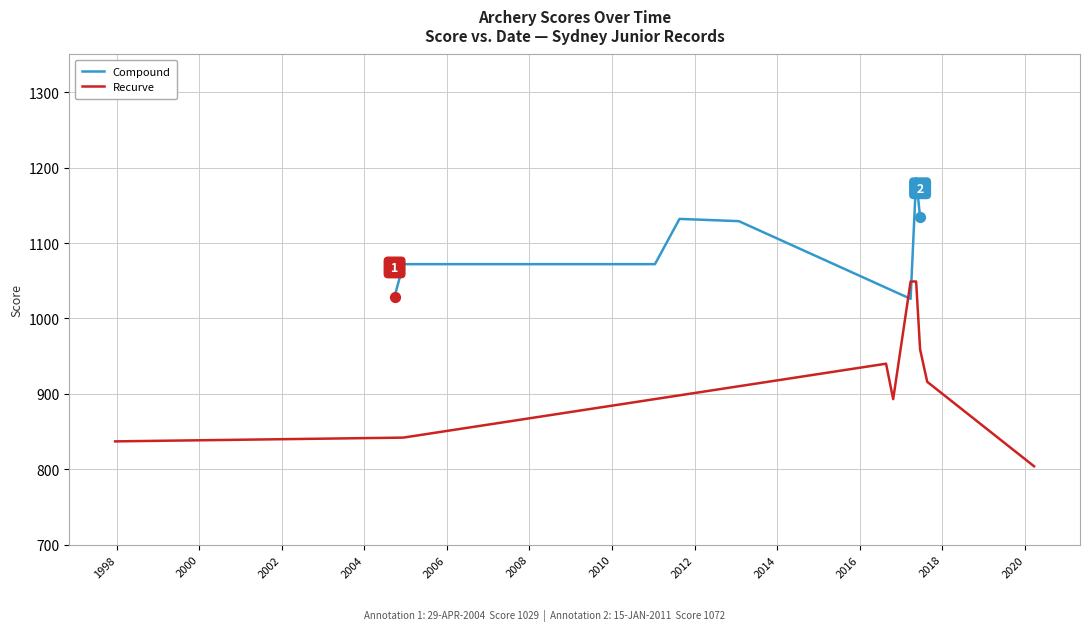

Which series reaches the maximum Y coordinate?

Compound